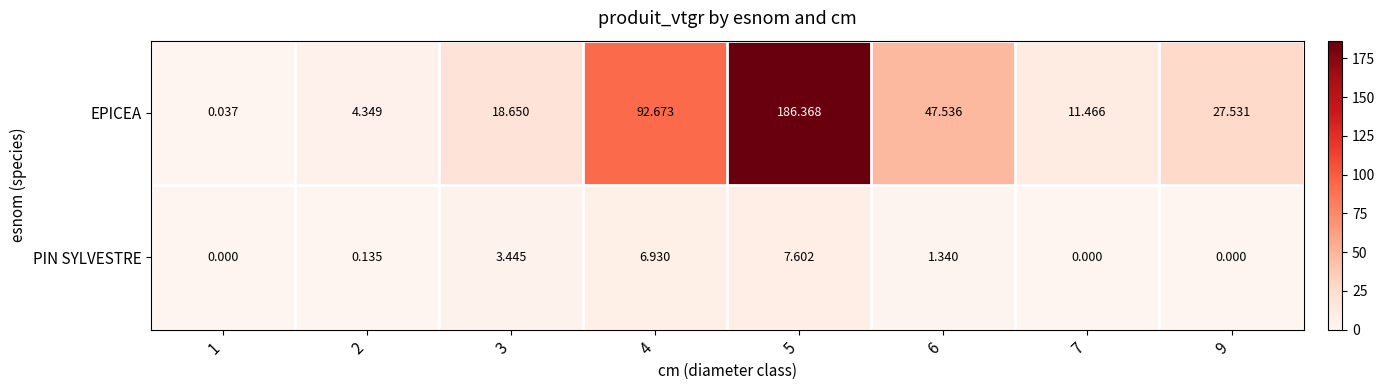

Rank the series at 5 from lowest to highest value.

PIN SYLVESTRE, EPICEA